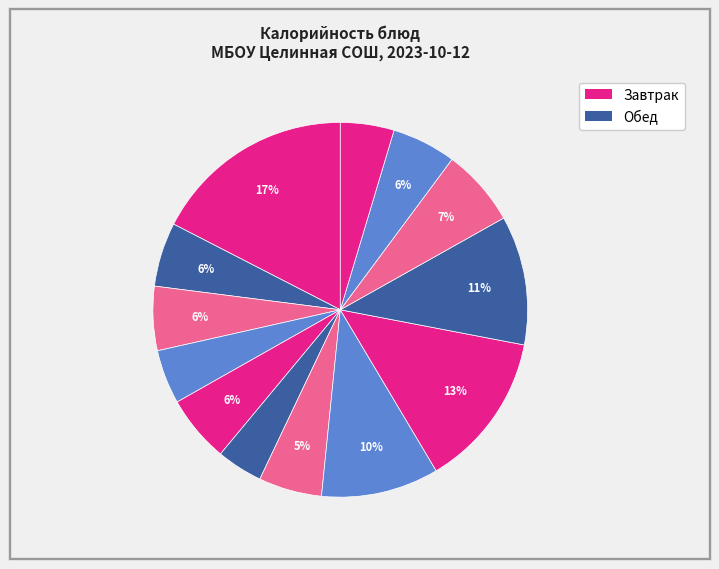

How many segments does this pie chart have?

13